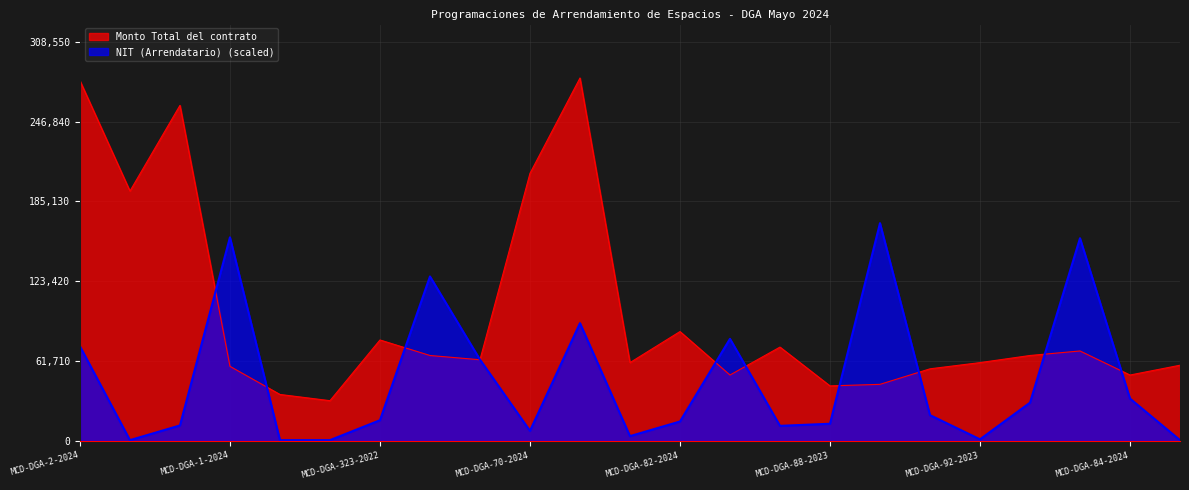

Which category has the highest value across all series?

MCD-DGA-71-2023